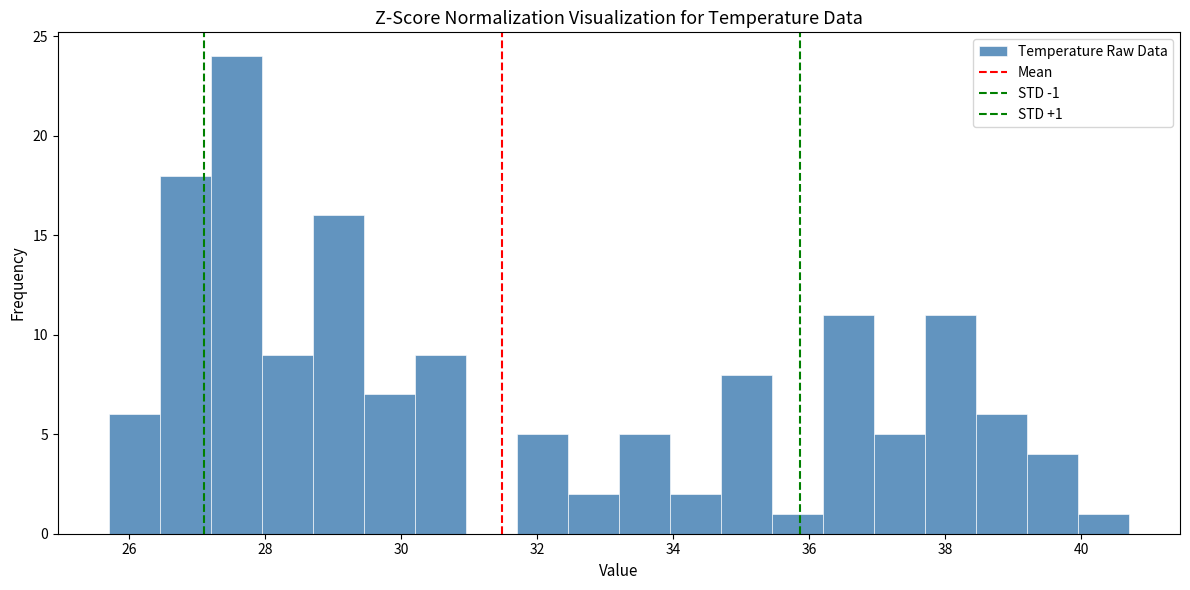

Around what value on the x-axis is the tallest bar? Give the approximate position of its centre, as read against the axis.

27.6